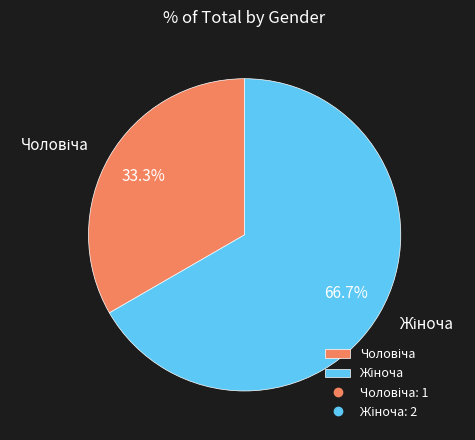

Is there any slice that represents more than half of the pie?

Yes